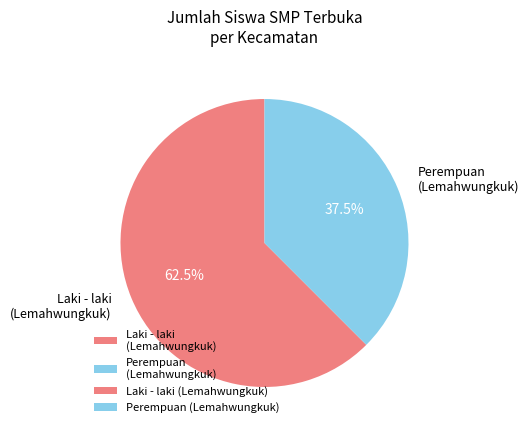

Combined, what portion of the pie is Laki - laki (Lemahwungkuk) and Perempuan (Lemahwungkuk)?

100.0%